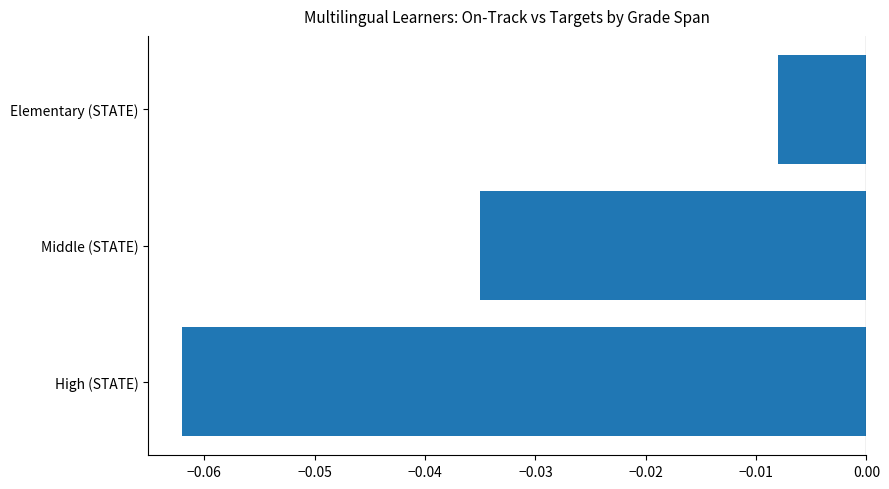

Are the bars grouped side by side (vs. stacked)?

No